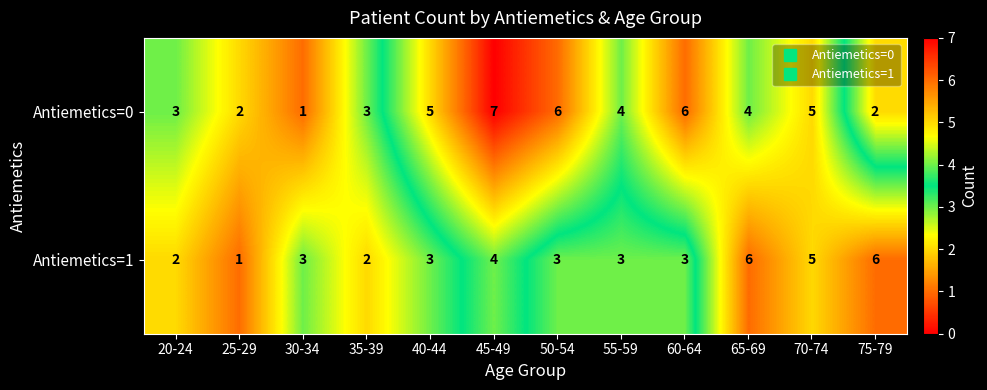

What is the spread (max minus min) of values at 35-39?

1